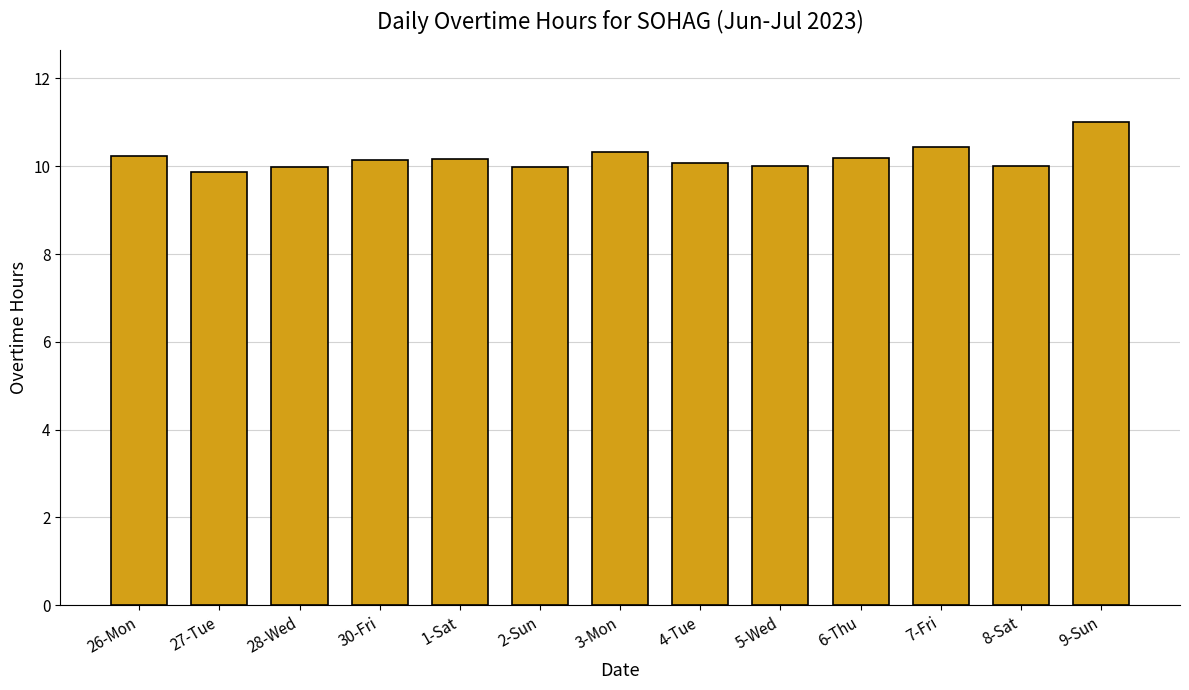

The chart shows a value of 13.9 at 6-Thu. True or false?

False